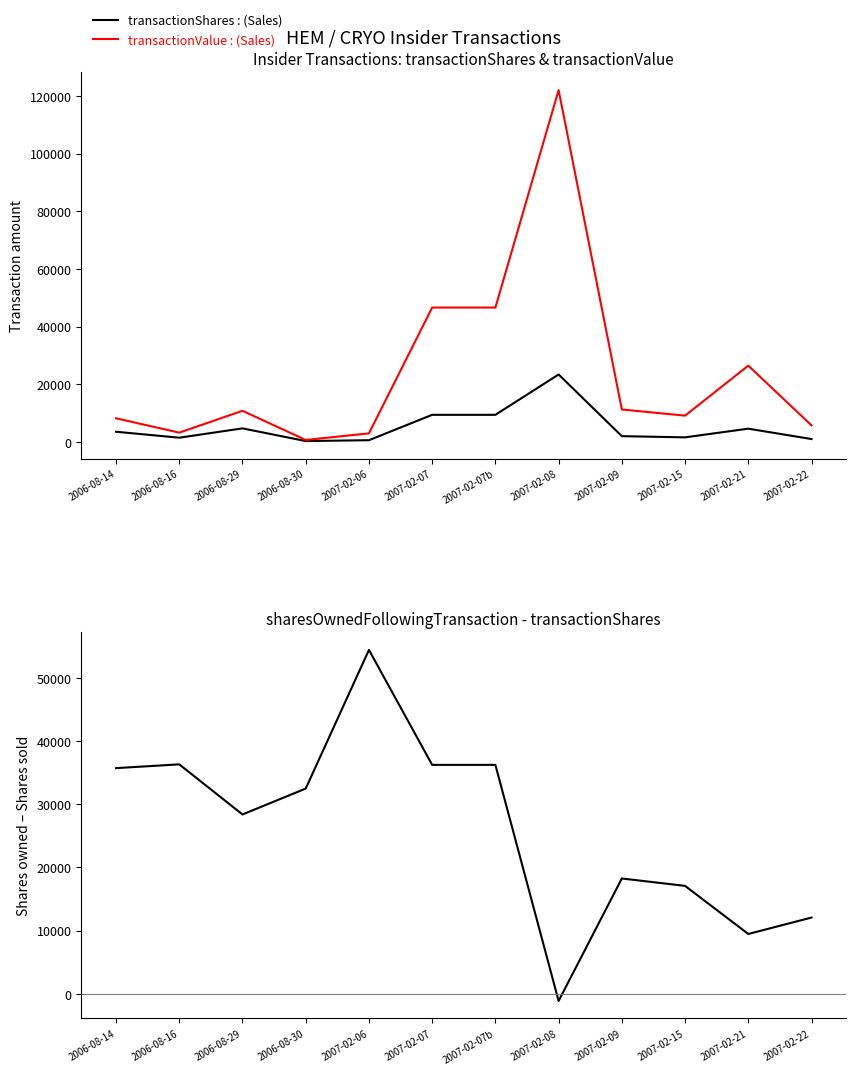

What is the maximum value shown in the chart?

122023